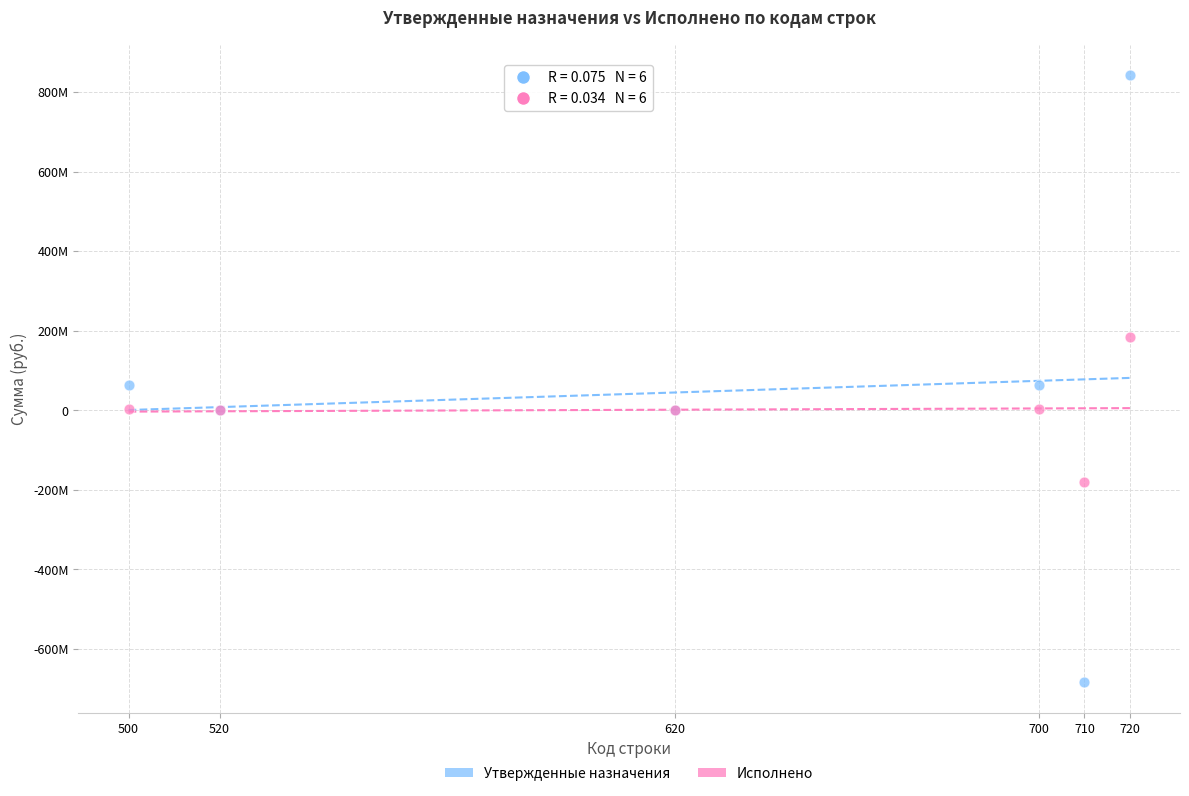

What are all the series names shown in the legend?

Утвержденные назначения, Исполнено